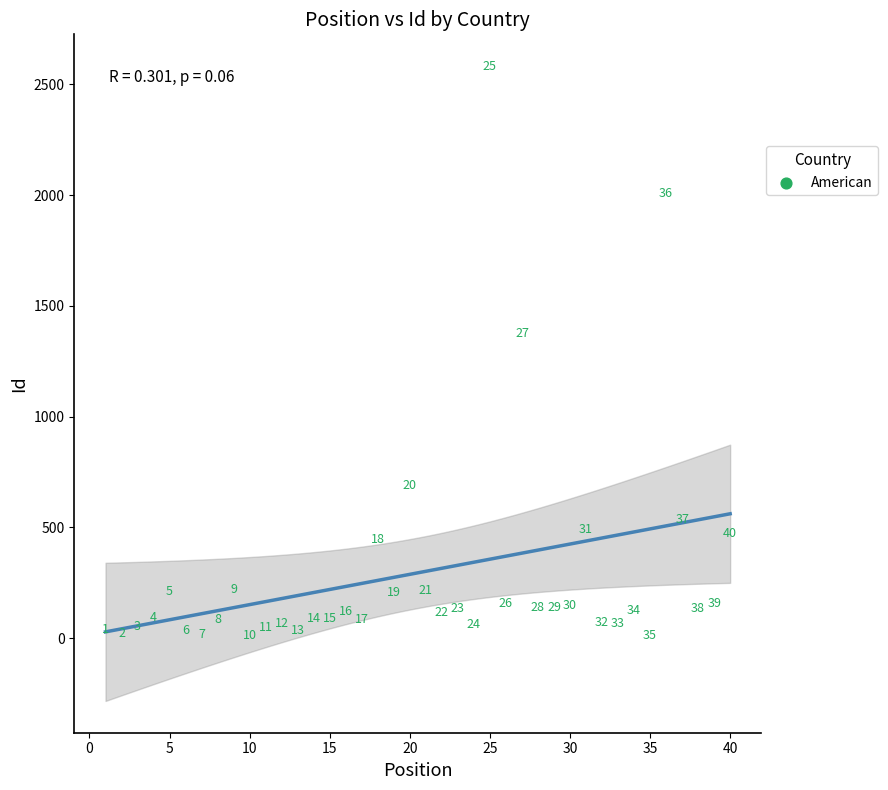

What is the range of Y values (max minus min)?

2573